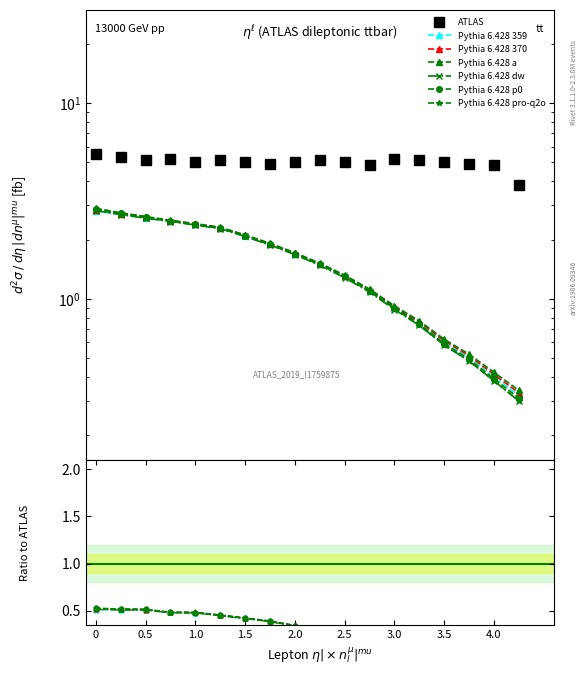

What is the sum of the Pythia 6.428 a values at 2.5 and 0?

4.2